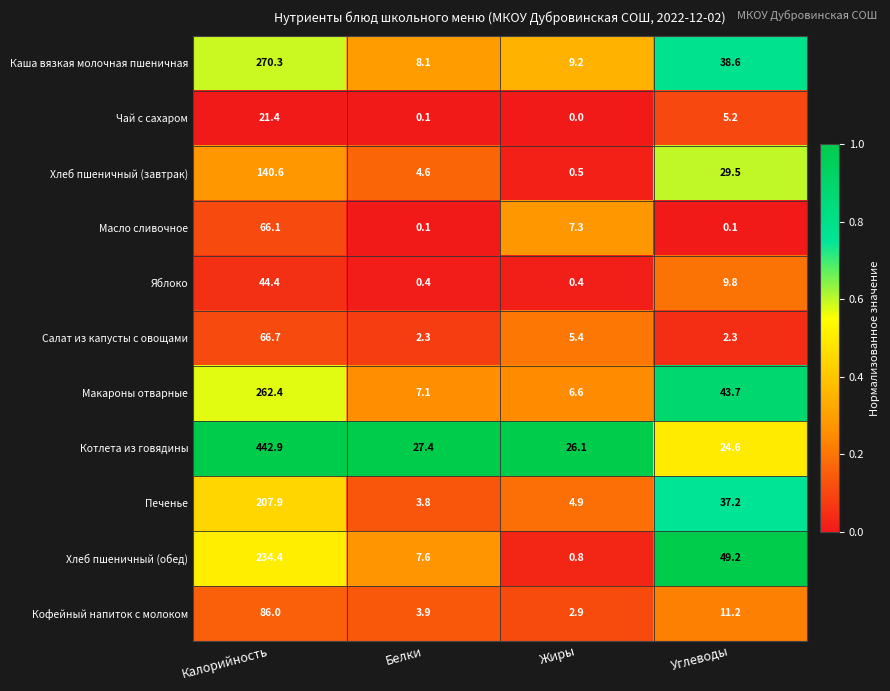

Which category has the highest value in the Хлеб пшеничный (завтрак) series?

Калорийность